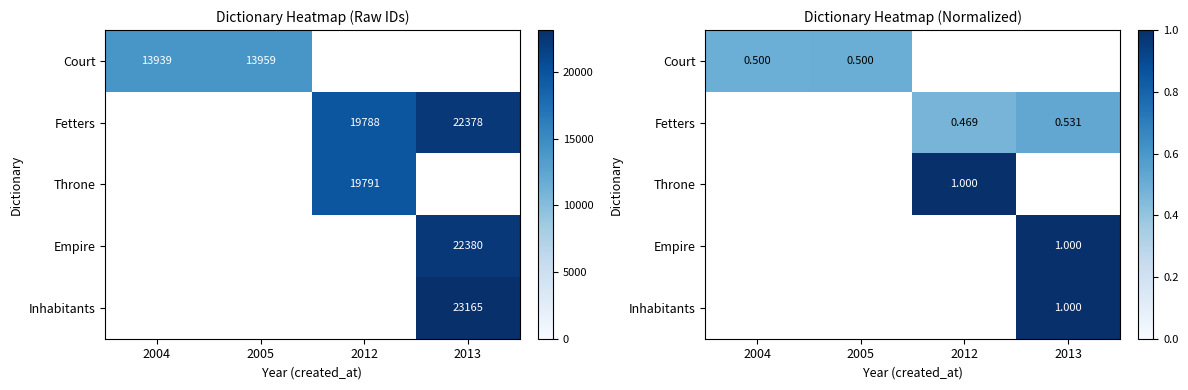

Rank the series by their maximum value, from lowest to highest.

Court, Fetters, Throne, Empire, Inhabitants